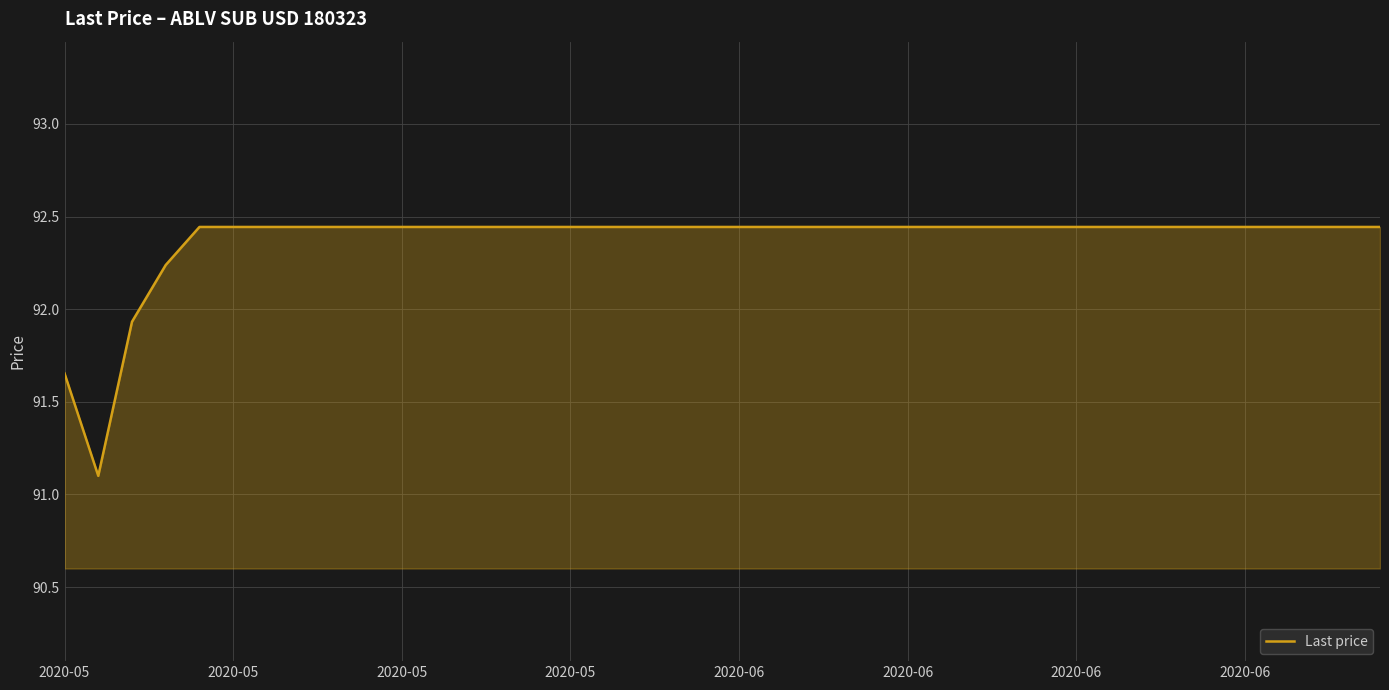

What is the minimum value shown in the chart?

91.1